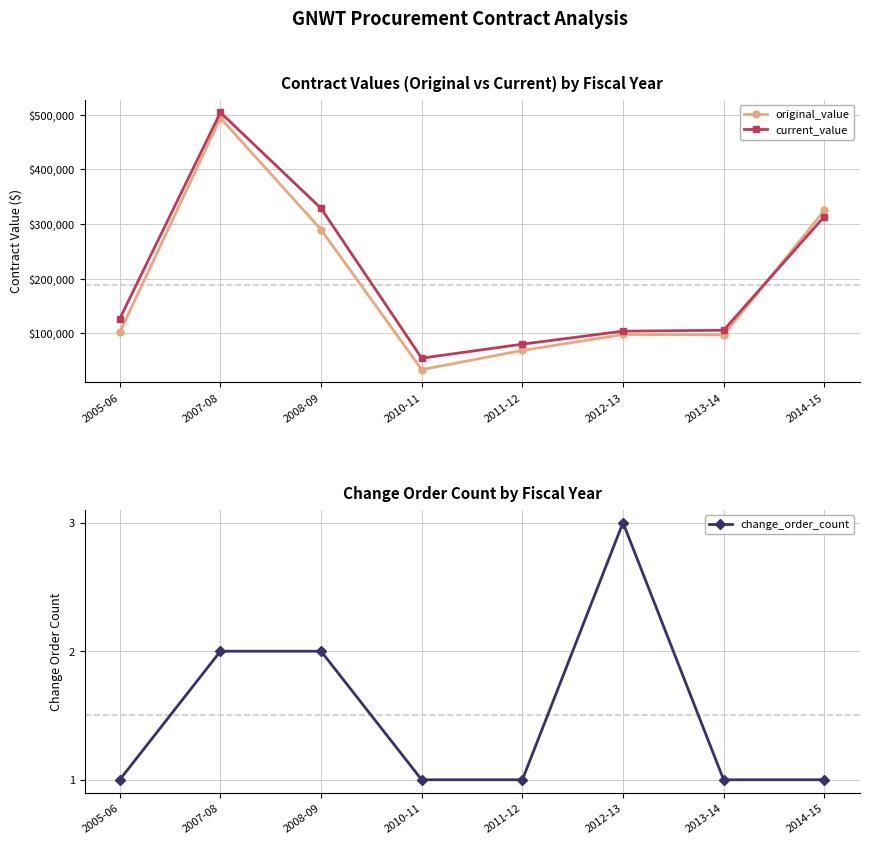

Reading left to right, list all the values displayed in this chart.

original_value: 2005-06=102000.0	2007-08=494157.0	2008-09=290000.0	2010-11=33900.0	2011-12=69000.0	2012-13=98175.0	2013-14=97500.0	2014-15=325000.0
current_value: 2005-06=127000.0	2007-08=504178.3	2008-09=328940.0	2010-11=54900.0	2011-12=80500.0	2012-13=104242.6	2013-14=105949.9	2014-15=313750.0
change_order_count: 2005-06=1.0	2007-08=2.0	2008-09=2.0	2010-11=1.0	2011-12=1.0	2012-13=3.0	2013-14=1.0	2014-15=1.0